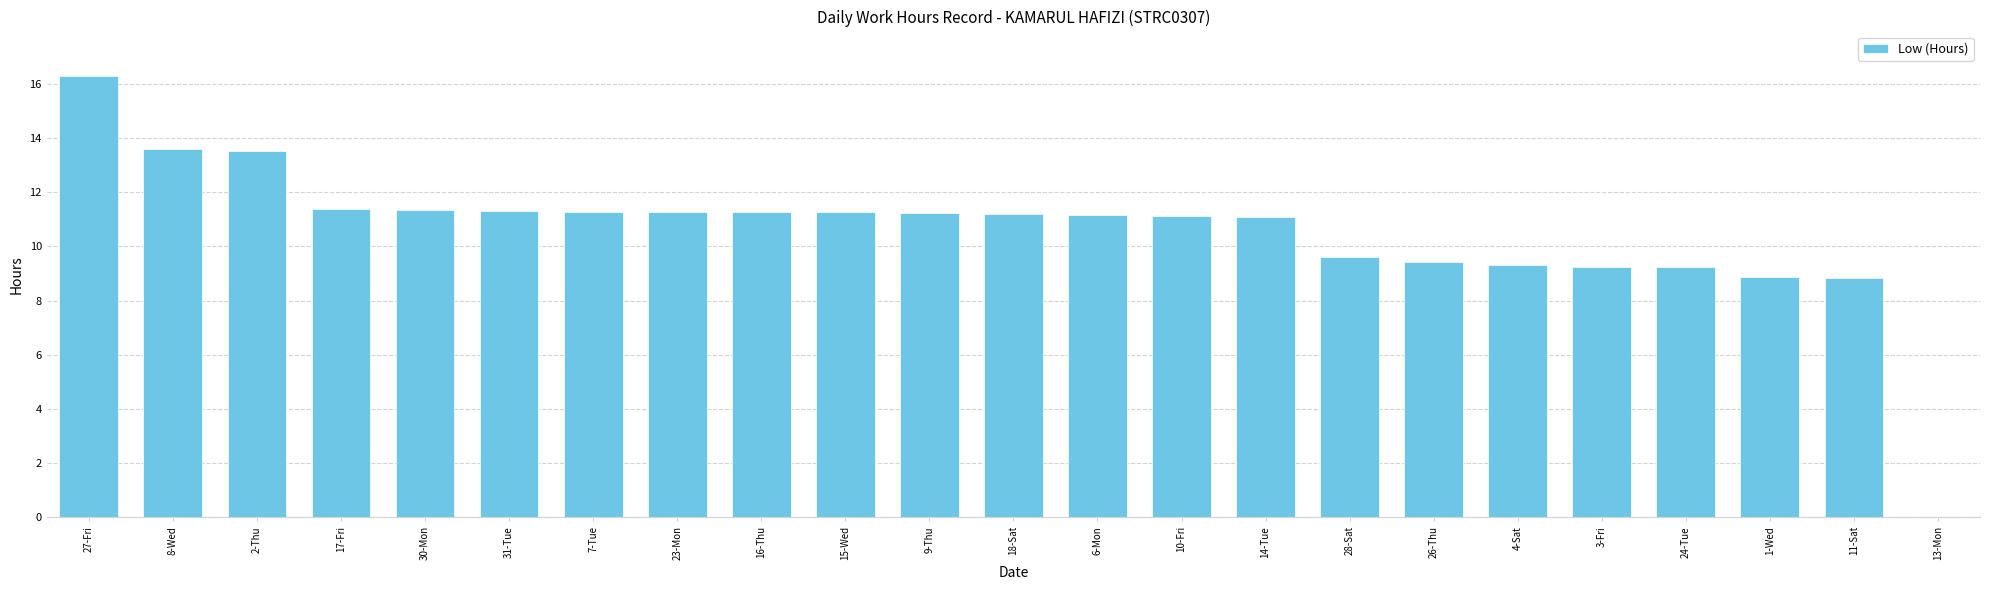

How many distinct data groups are displayed?

1